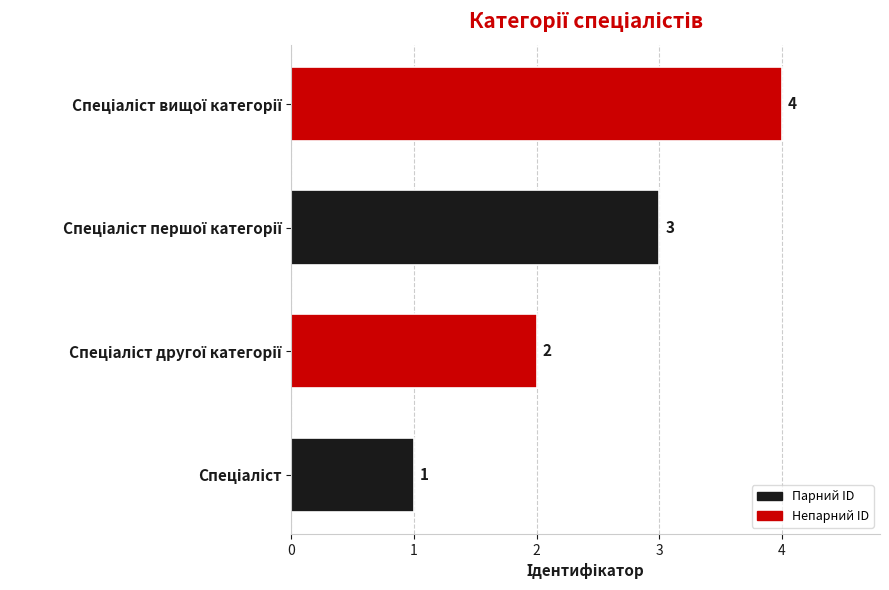

What is the greatest value displayed?

4